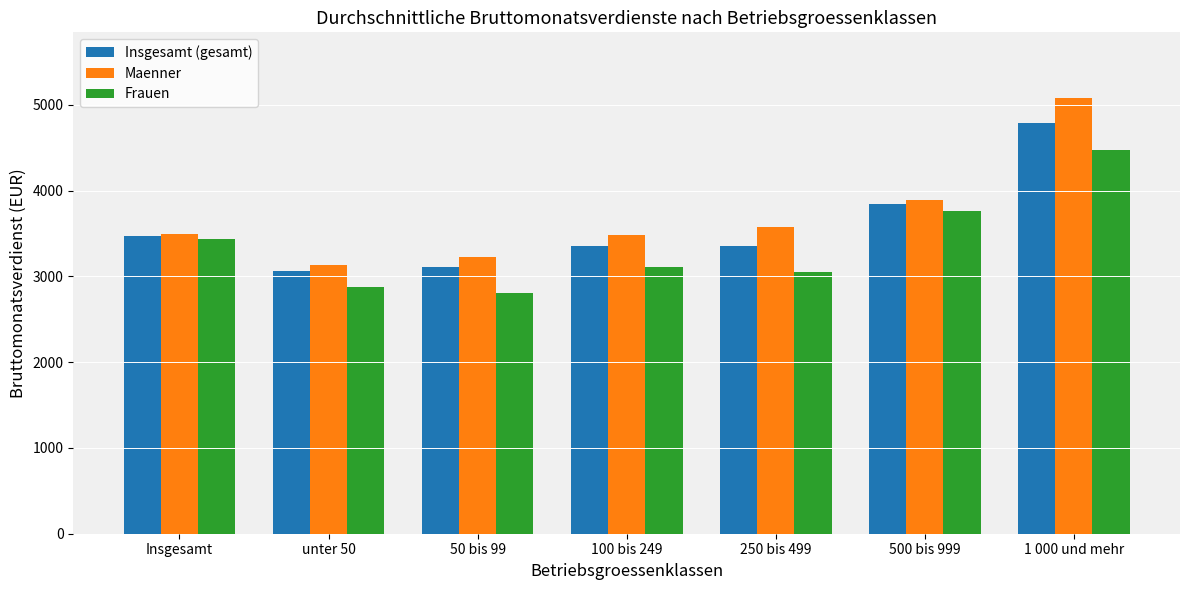

At which category is the sum across all series the highest?

1 000 und mehr